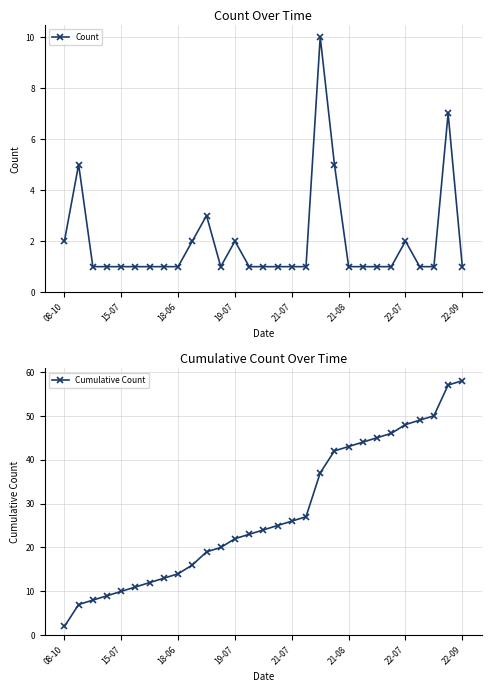

True or false: Cumulative Count has a value of 26 at 22-09.

False